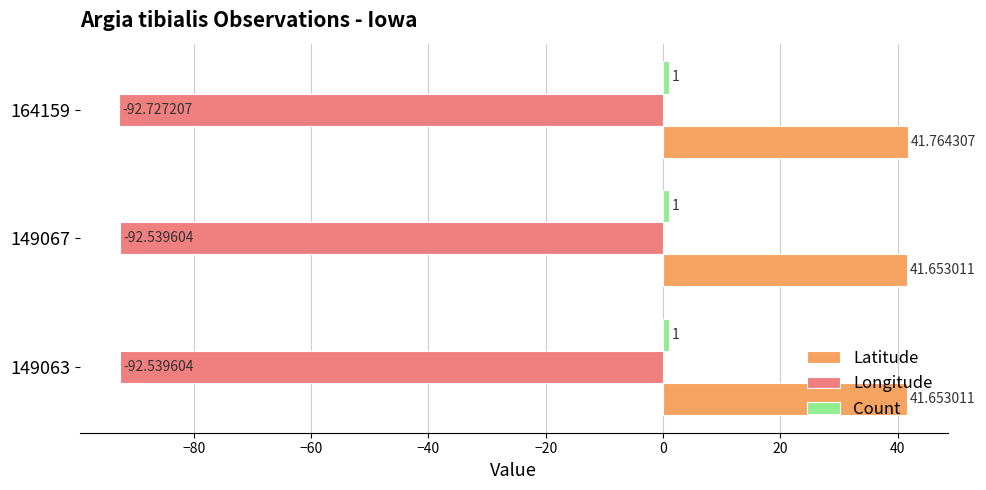

What is the total value across all series at 149067?

-49.9